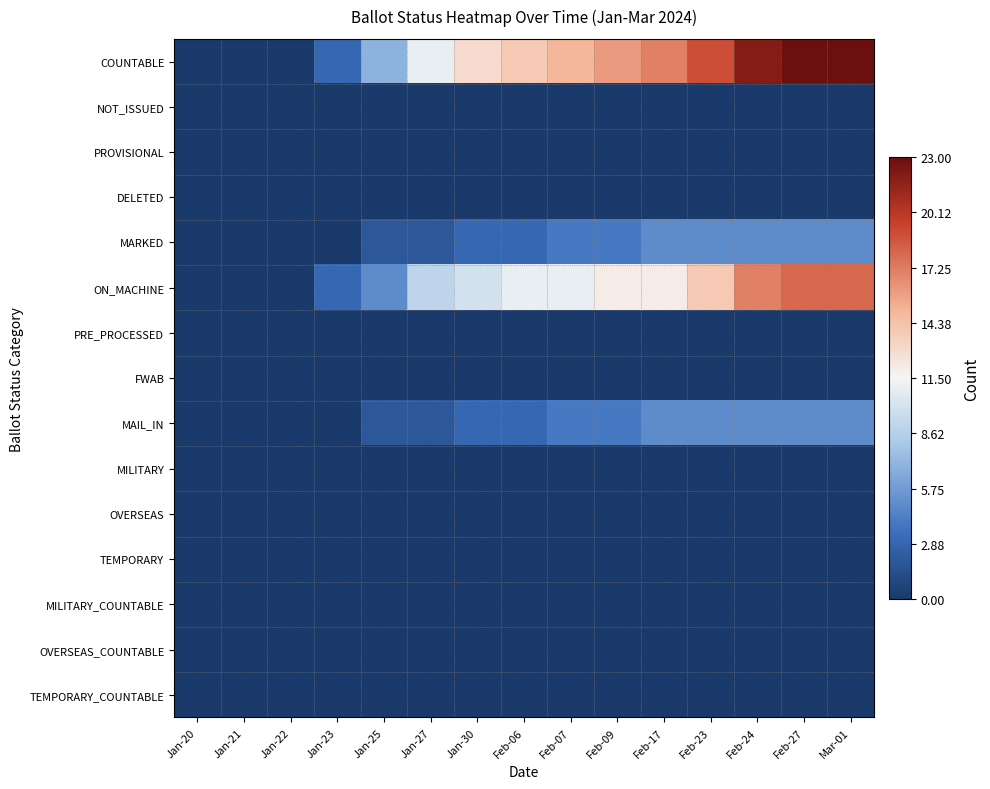

Which series has the largest total across all categories?

COUNTABLE